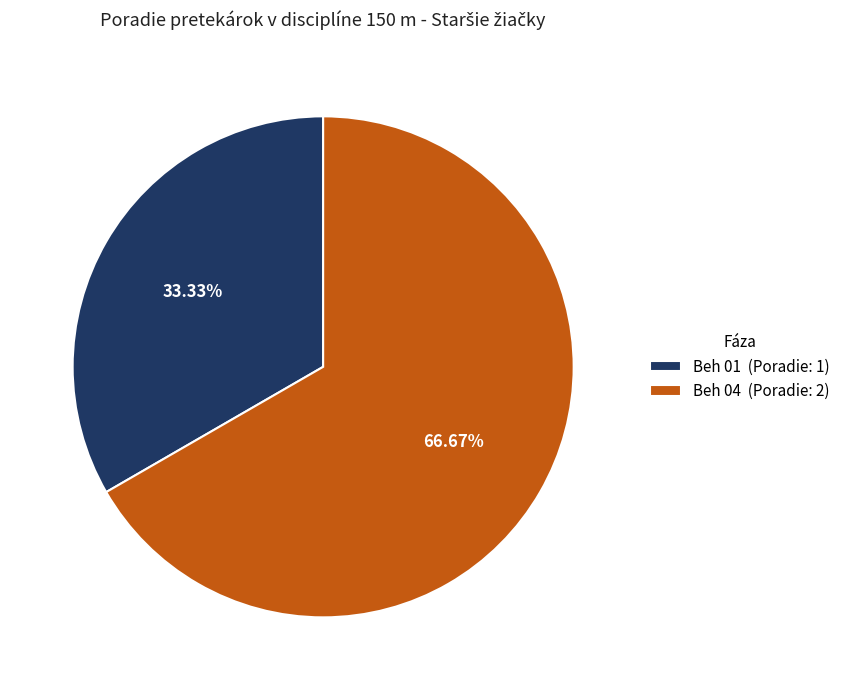

To the nearest percent, what portion does Beh 01 represent?

33%